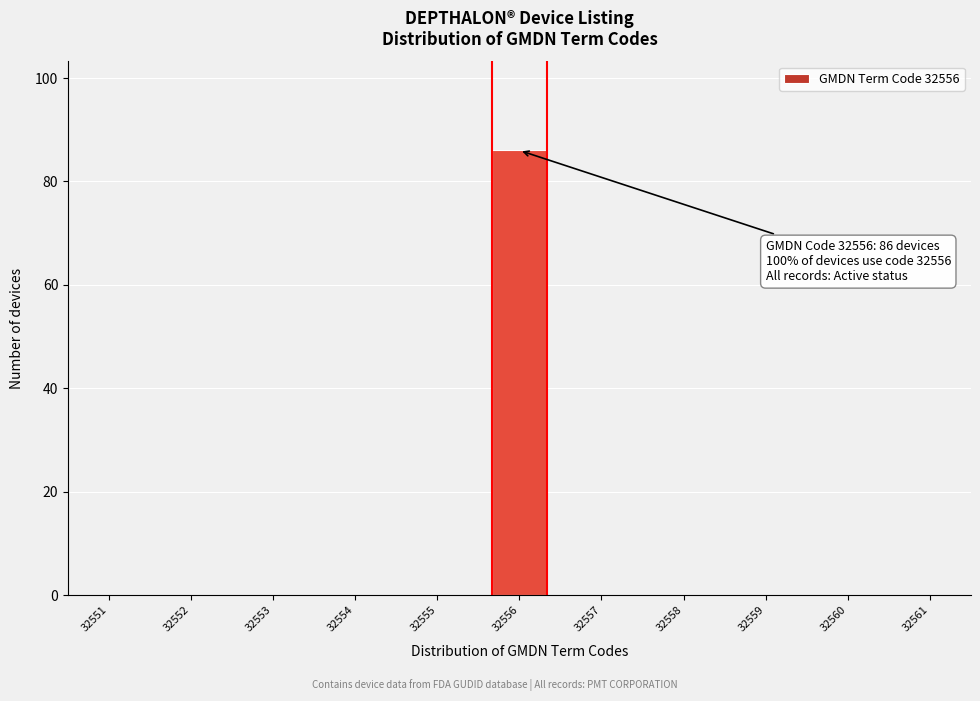

Over which range of the x-axis is the bar tallest?

32555.5 to 32556.5